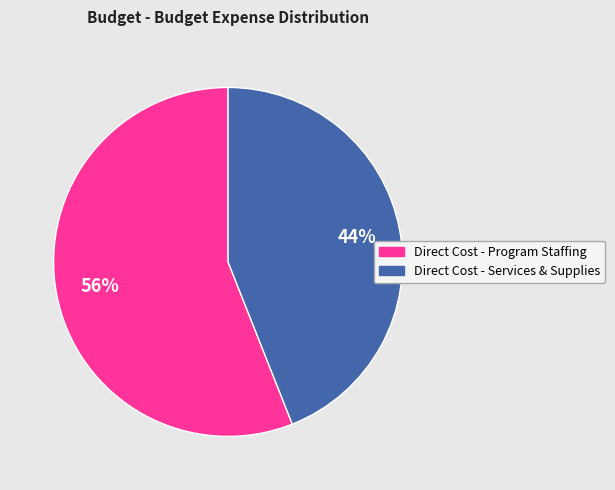

To the nearest percent, what percentage of the pie is Direct Cost - Program Staffing?

56%